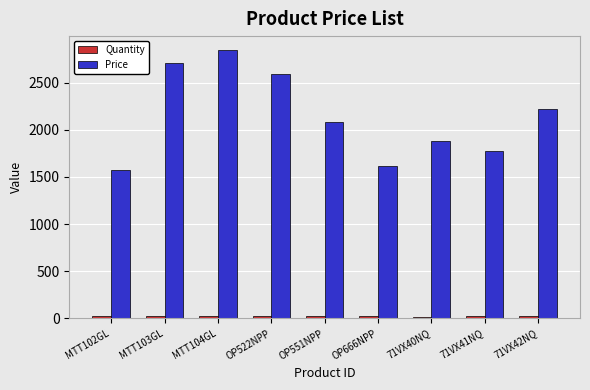

What is the difference between the second highest and minimum values in the Price series?

1135